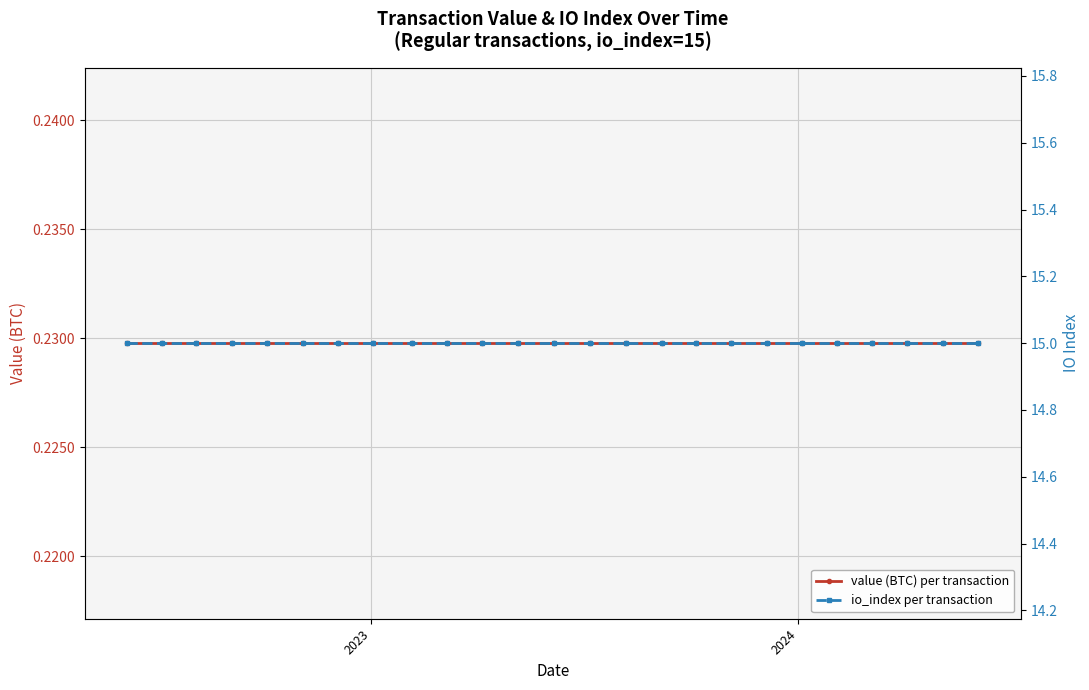

At which category does the chart reach its minimum across all series?

2023